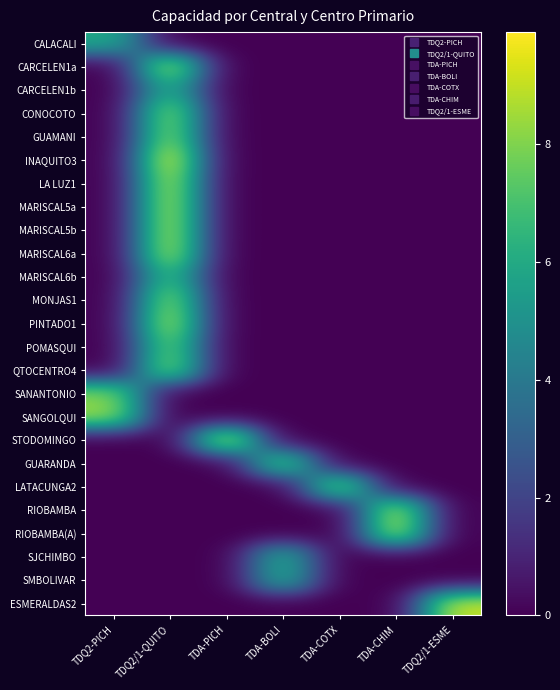

Reading left to right, extract all data points from this chart.

CALACALI: TDQ2-PICH=6.0	TDQ2/1-QUITO=0.0	TDA-PICH=0.0	TDA-BOLI=0.0	TDA-COTX=0.0	TDA-CHIM=0.0	TDQ2/1-ESME=0.0
CARCELEN1a: TDQ2-PICH=0.0	TDQ2/1-QUITO=9.2	TDA-PICH=0.0	TDA-BOLI=0.0	TDA-COTX=0.0	TDA-CHIM=0.0	TDQ2/1-ESME=0.0
CARCELEN1b: TDQ2-PICH=0.0	TDQ2/1-QUITO=6.2	TDA-PICH=0.0	TDA-BOLI=0.0	TDA-COTX=0.0	TDA-CHIM=0.0	TDQ2/1-ESME=0.0
CONOCOTO: TDQ2-PICH=0.0	TDQ2/1-QUITO=8.5	TDA-PICH=0.0	TDA-BOLI=0.0	TDA-COTX=0.0	TDA-CHIM=0.0	TDQ2/1-ESME=0.0
GUAMANI: TDQ2-PICH=0.0	TDQ2/1-QUITO=8.5	TDA-PICH=0.0	TDA-BOLI=0.0	TDA-COTX=0.0	TDA-CHIM=0.0	TDQ2/1-ESME=0.0
INAQUITO3: TDQ2-PICH=0.0	TDQ2/1-QUITO=9.9	TDA-PICH=0.0	TDA-BOLI=0.0	TDA-COTX=0.0	TDA-CHIM=0.0	TDQ2/1-ESME=0.0
LA LUZ1: TDQ2-PICH=0.0	TDQ2/1-QUITO=9.2	TDA-PICH=0.0	TDA-BOLI=0.0	TDA-COTX=0.0	TDA-CHIM=0.0	TDQ2/1-ESME=0.0
MARISCAL5a: TDQ2-PICH=0.0	TDQ2/1-QUITO=9.2	TDA-PICH=0.0	TDA-BOLI=0.0	TDA-COTX=0.0	TDA-CHIM=0.0	TDQ2/1-ESME=0.0
MARISCAL5b: TDQ2-PICH=0.0	TDQ2/1-QUITO=9.2	TDA-PICH=0.0	TDA-BOLI=0.0	TDA-COTX=0.0	TDA-CHIM=0.0	TDQ2/1-ESME=0.0
MARISCAL6a: TDQ2-PICH=0.0	TDQ2/1-QUITO=9.2	TDA-PICH=0.0	TDA-BOLI=0.0	TDA-COTX=0.0	TDA-CHIM=0.0	TDQ2/1-ESME=0.0
MARISCAL6b: TDQ2-PICH=0.0	TDQ2/1-QUITO=7.0	TDA-PICH=0.0	TDA-BOLI=0.0	TDA-COTX=0.0	TDA-CHIM=0.0	TDQ2/1-ESME=0.0
MONJAS1: TDQ2-PICH=0.0	TDQ2/1-QUITO=8.6	TDA-PICH=0.0	TDA-BOLI=0.0	TDA-COTX=0.0	TDA-CHIM=0.0	TDQ2/1-ESME=0.0
PINTADO1: TDQ2-PICH=0.0	TDQ2/1-QUITO=9.2	TDA-PICH=0.0	TDA-BOLI=0.0	TDA-COTX=0.0	TDA-CHIM=0.0	TDQ2/1-ESME=0.0
POMASQUI: TDQ2-PICH=0.0	TDQ2/1-QUITO=8.0	TDA-PICH=0.0	TDA-BOLI=0.0	TDA-COTX=0.0	TDA-CHIM=0.0	TDQ2/1-ESME=0.0
QTOCENTRO4: TDQ2-PICH=0.0	TDQ2/1-QUITO=8.5	TDA-PICH=0.0	TDA-BOLI=0.0	TDA-COTX=0.0	TDA-CHIM=0.0	TDQ2/1-ESME=0.0
SANANTONIO: TDQ2-PICH=8.0	TDQ2/1-QUITO=0.0	TDA-PICH=0.0	TDA-BOLI=0.0	TDA-COTX=0.0	TDA-CHIM=0.0	TDQ2/1-ESME=0.0
SANGOLQUI: TDQ2-PICH=8.5	TDQ2/1-QUITO=0.0	TDA-PICH=0.0	TDA-BOLI=0.0	TDA-COTX=0.0	TDA-CHIM=0.0	TDQ2/1-ESME=0.0
STODOMINGO: TDQ2-PICH=0.0	TDQ2/1-QUITO=0.0	TDA-PICH=9.9	TDA-BOLI=0.0	TDA-COTX=0.0	TDA-CHIM=0.0	TDQ2/1-ESME=0.0
GUARANDA: TDQ2-PICH=0.0	TDQ2/1-QUITO=0.0	TDA-PICH=0.0	TDA-BOLI=8.0	TDA-COTX=0.0	TDA-CHIM=0.0	TDQ2/1-ESME=0.0
LATACUNGA2: TDQ2-PICH=0.0	TDQ2/1-QUITO=0.0	TDA-PICH=0.0	TDA-BOLI=0.0	TDA-COTX=8.5	TDA-CHIM=0.0	TDQ2/1-ESME=0.0
RIOBAMBA: TDQ2-PICH=0.0	TDQ2/1-QUITO=0.0	TDA-PICH=0.0	TDA-BOLI=0.0	TDA-COTX=0.0	TDA-CHIM=9.2	TDQ2/1-ESME=0.0
RIOBAMBA(A): TDQ2-PICH=0.0	TDQ2/1-QUITO=0.0	TDA-PICH=0.0	TDA-BOLI=0.0	TDA-COTX=0.0	TDA-CHIM=9.2	TDQ2/1-ESME=0.0
SJCHIMBO: TDQ2-PICH=0.0	TDQ2/1-QUITO=0.0	TDA-PICH=0.0	TDA-BOLI=6.2	TDA-COTX=0.0	TDA-CHIM=0.0	TDQ2/1-ESME=0.0
SMBOLIVAR: TDQ2-PICH=0.0	TDQ2/1-QUITO=0.0	TDA-PICH=0.0	TDA-BOLI=6.2	TDA-COTX=0.0	TDA-CHIM=0.0	TDQ2/1-ESME=0.0
ESMERALDAS2: TDQ2-PICH=0.0	TDQ2/1-QUITO=0.0	TDA-PICH=0.0	TDA-BOLI=0.0	TDA-COTX=0.0	TDA-CHIM=0.0	TDQ2/1-ESME=9.1